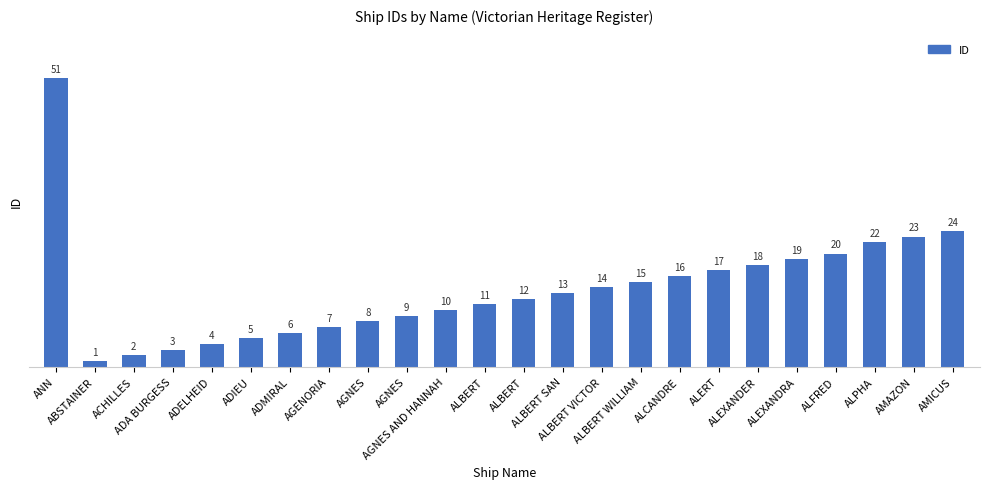

What is the ratio of the value at ALBERT SAN to the value at ALCANDRE?

0.8